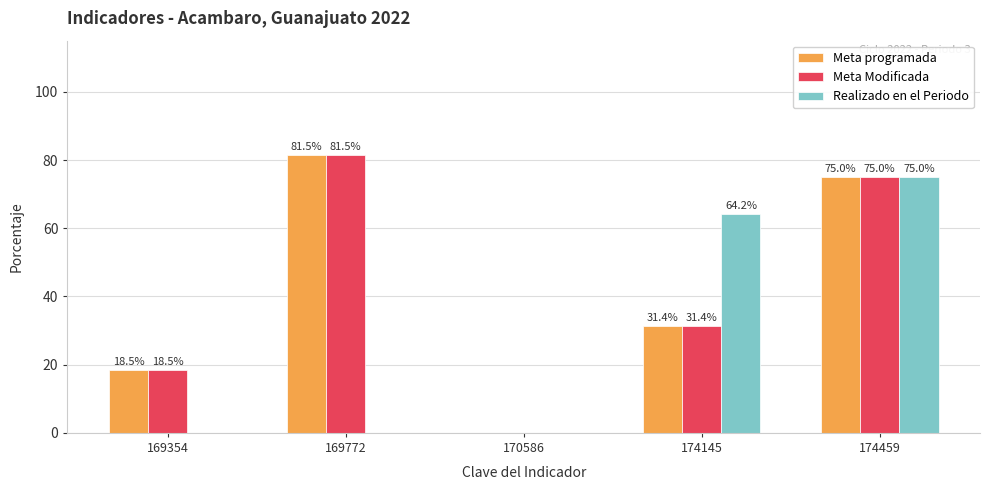

Is it true that Realizado en el Periodo equals 103.2 at 174459?

False